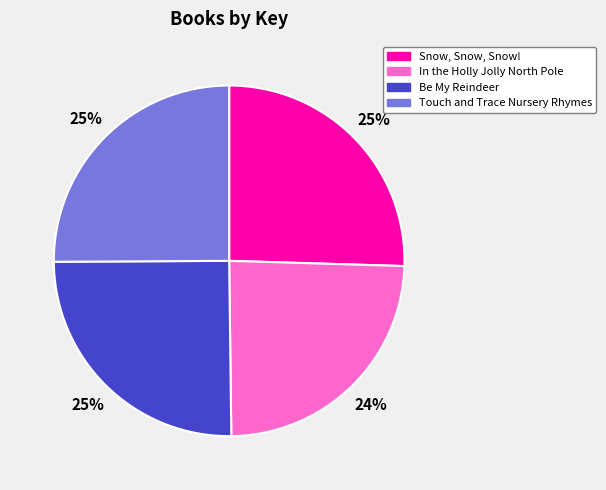

Which slice is the smallest?

In the Holly Jolly North Pole